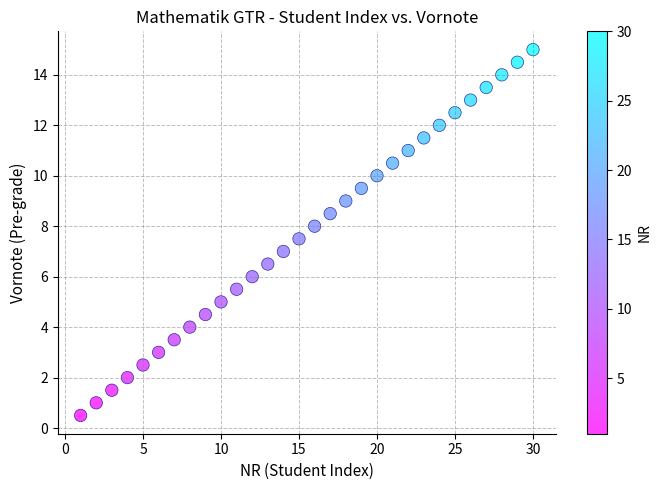

What is the range of X values (max minus min)?

29.0